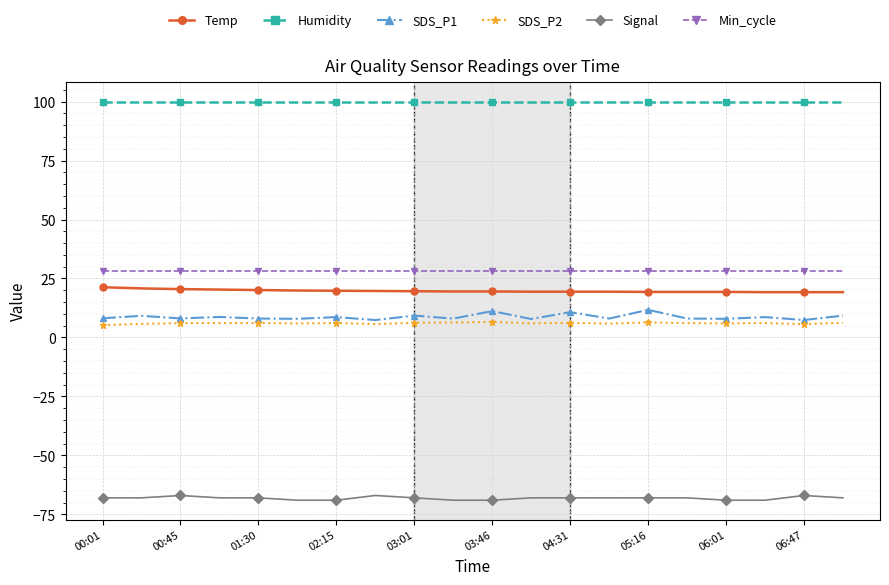

True or false: Min_cycle and Humidity cross at least once.

False